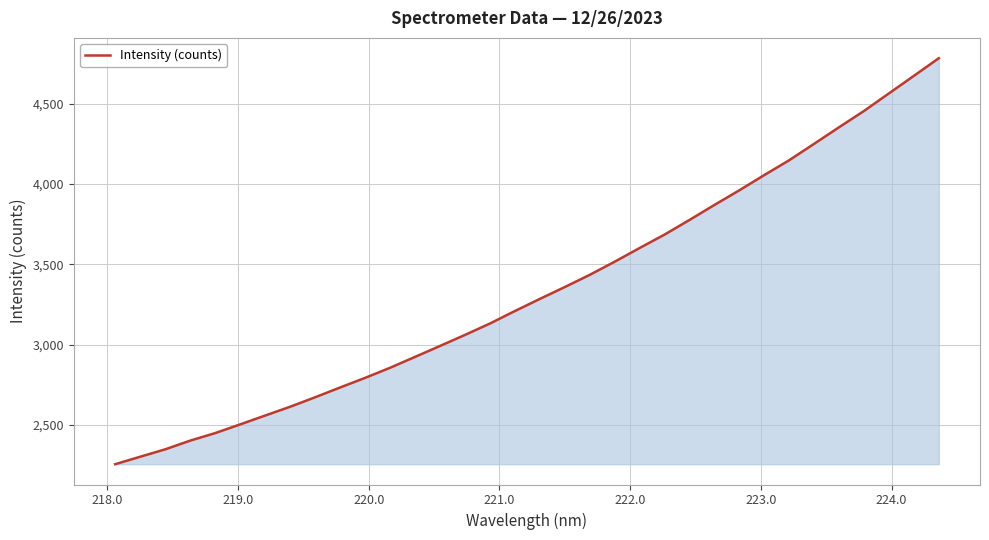

Does the chart display data point markers on the line(s)?

No